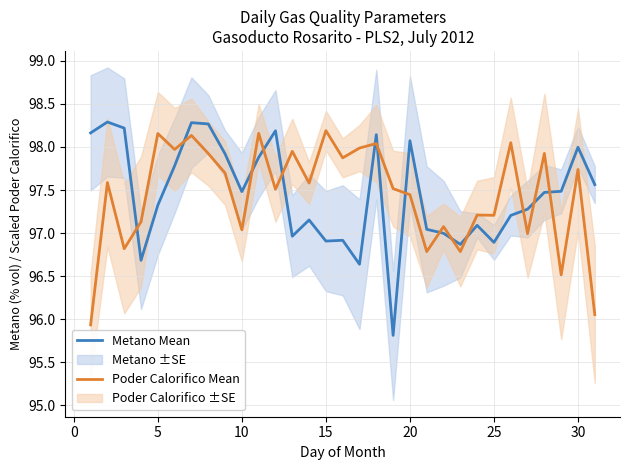

Which series ends up on top after the final intersection of Metano Mean and Poder Calorifico Mean?

Metano Mean